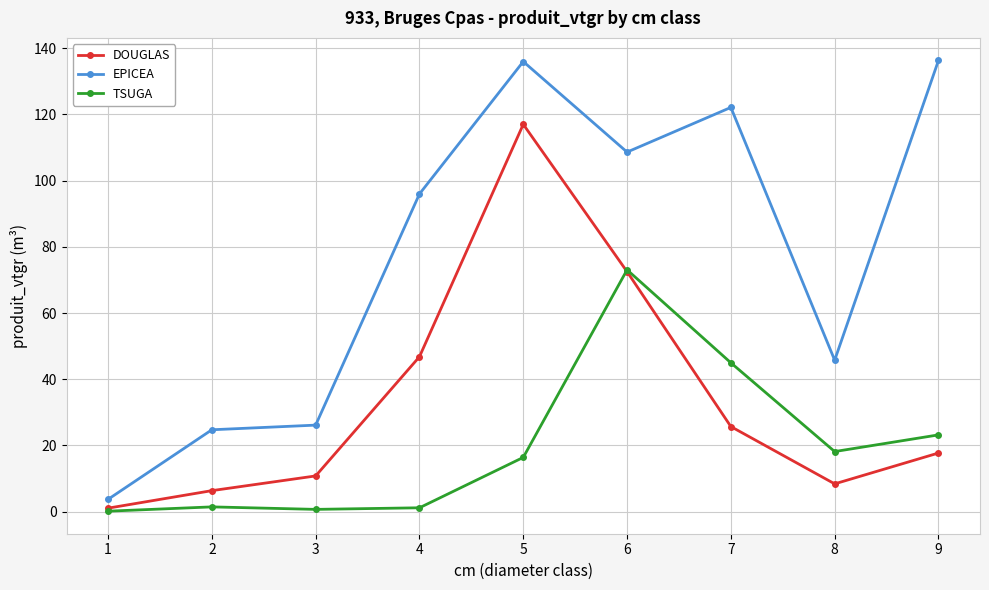

Rank the series by their maximum value, from highest to lowest.

EPICEA, DOUGLAS, TSUGA